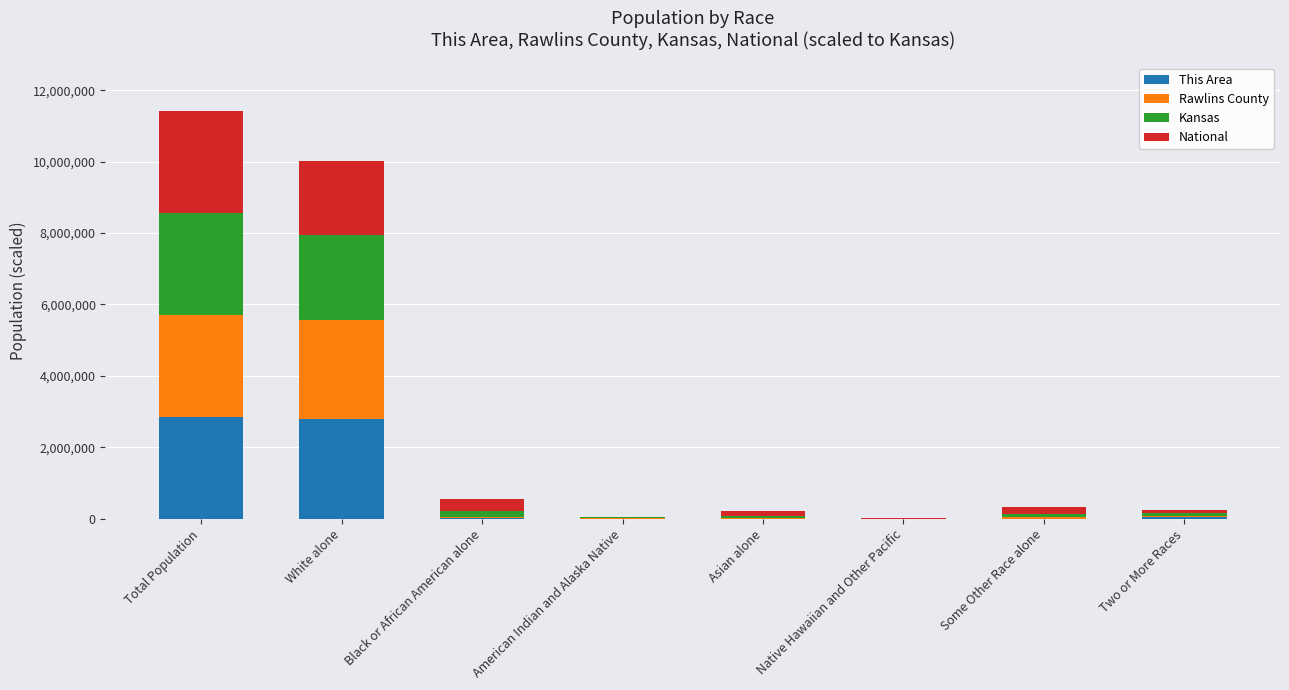

At which category is the sum across all series the highest?

Total Population